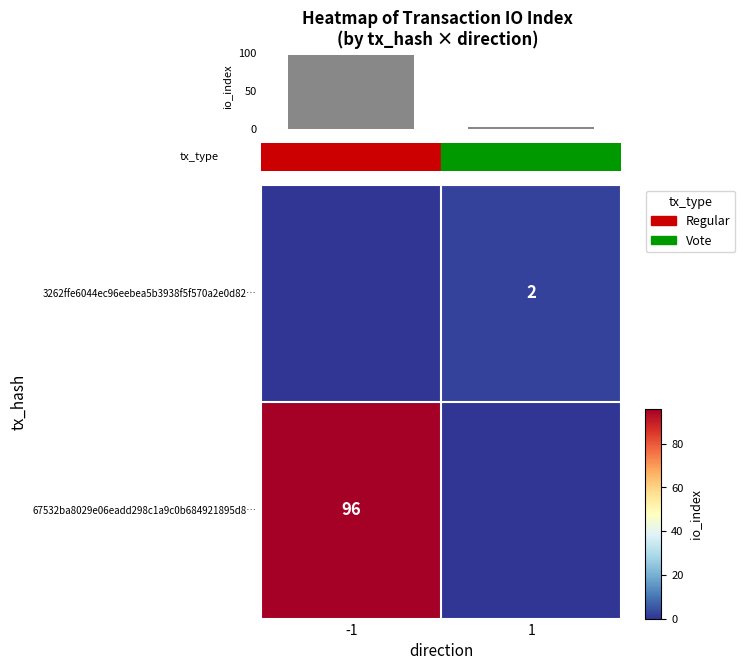

What is the average value?

49